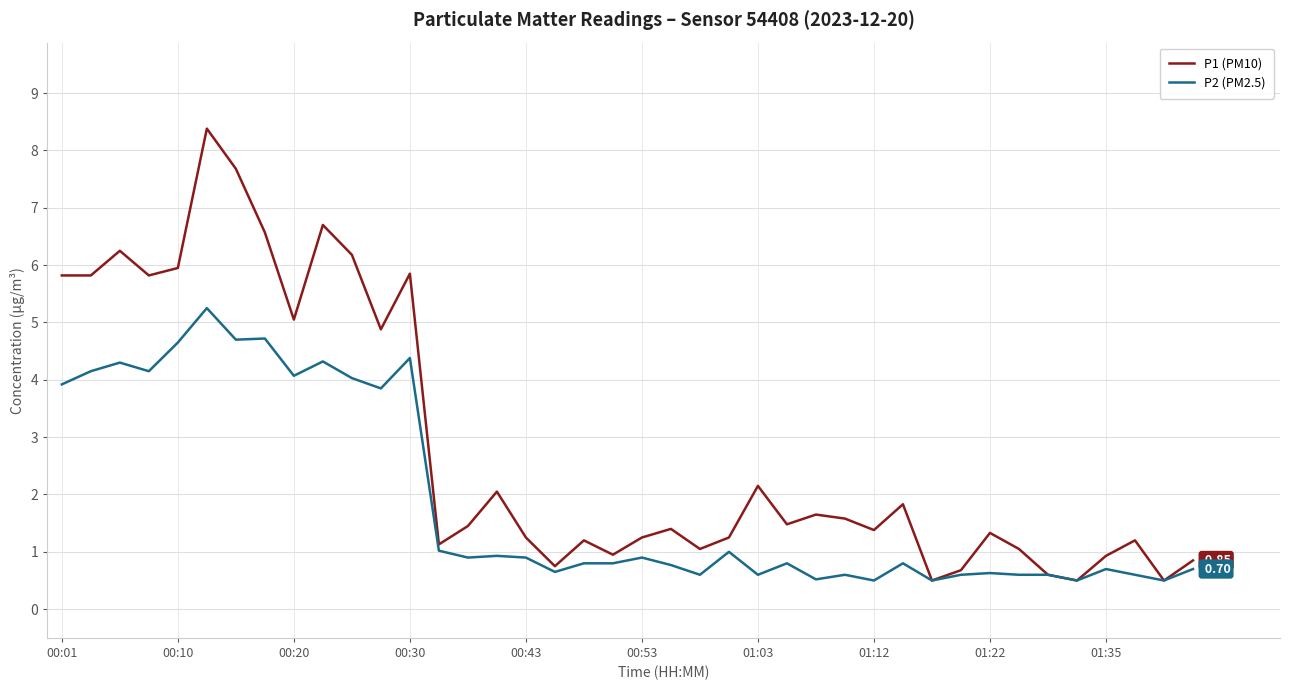

Which series has the largest total across all categories?

P1 (PM10)